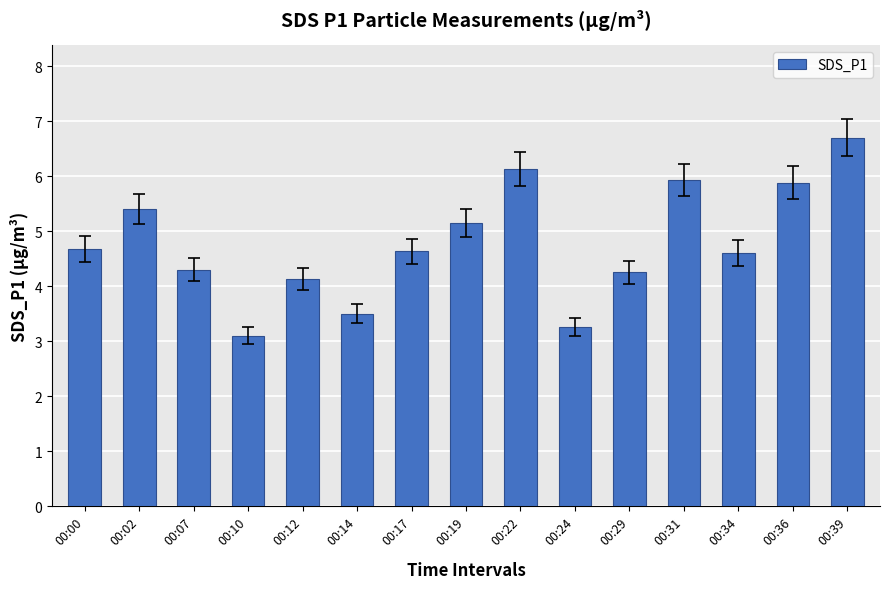

What is the average value?

4.8